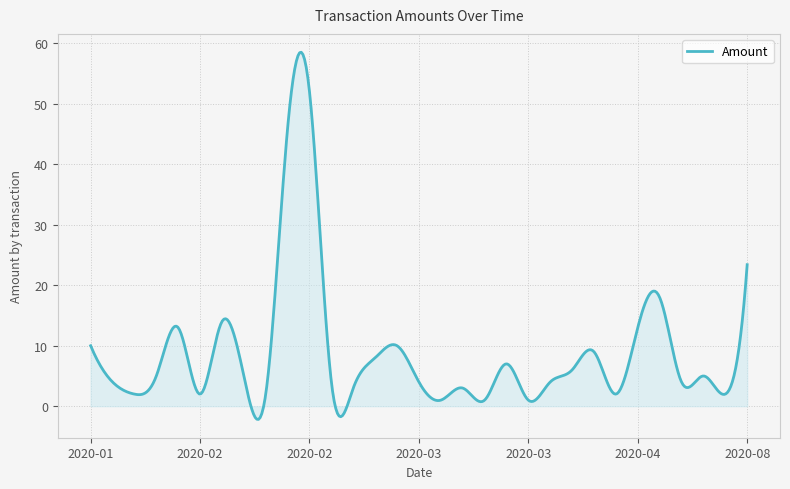

What is the greatest value displayed?

58.5